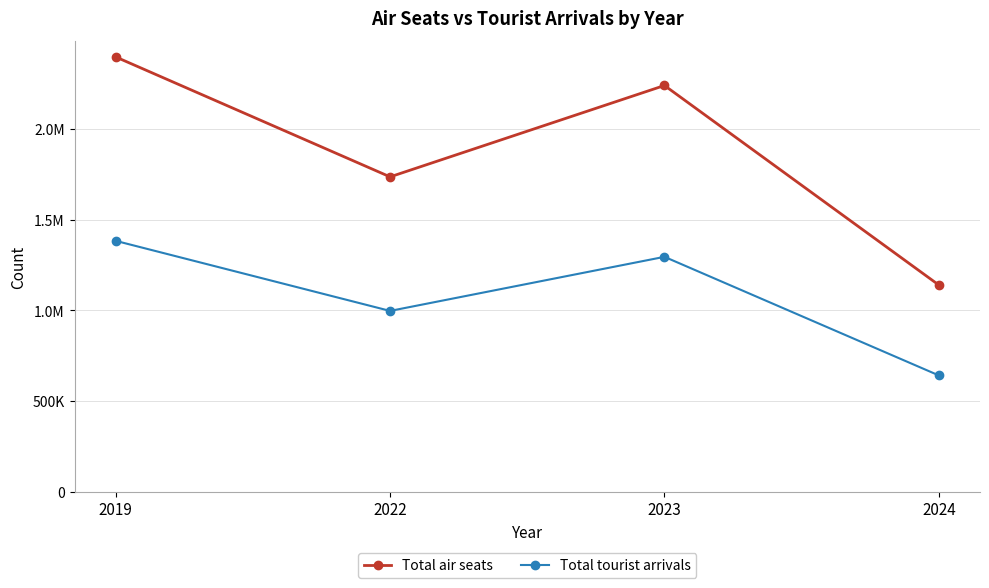

Is the value of Total air seats at 2024 greater than the value of Total tourist arrivals at 2019?

No